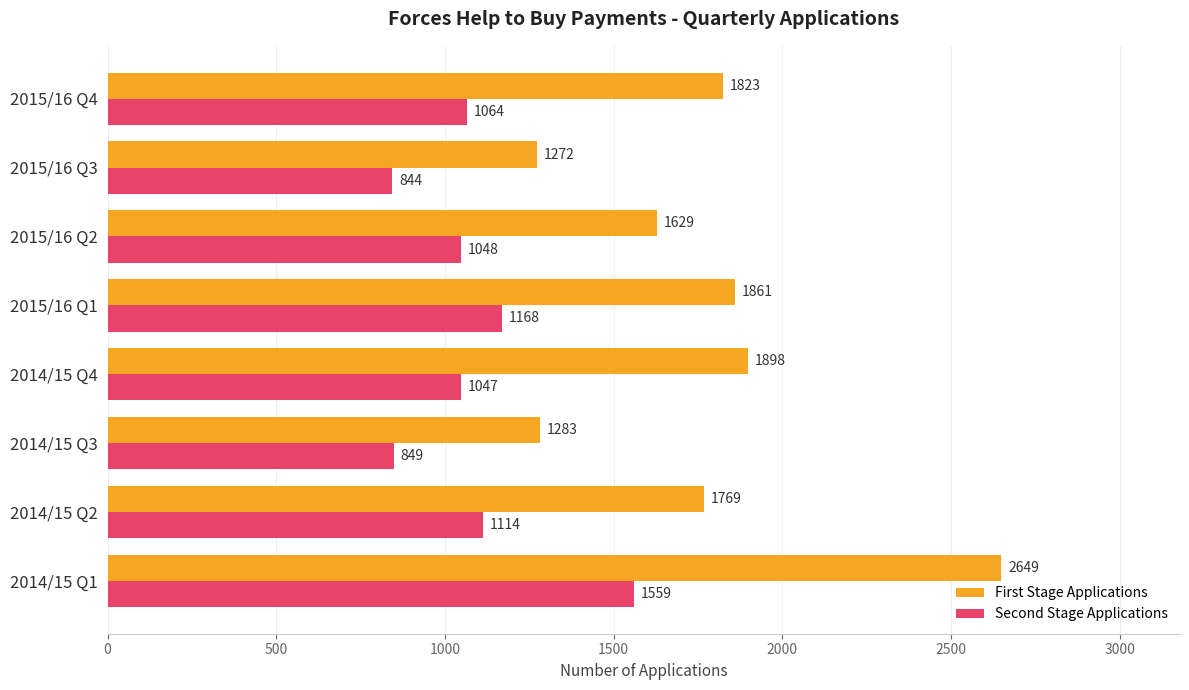

How many data points does each series have?

8